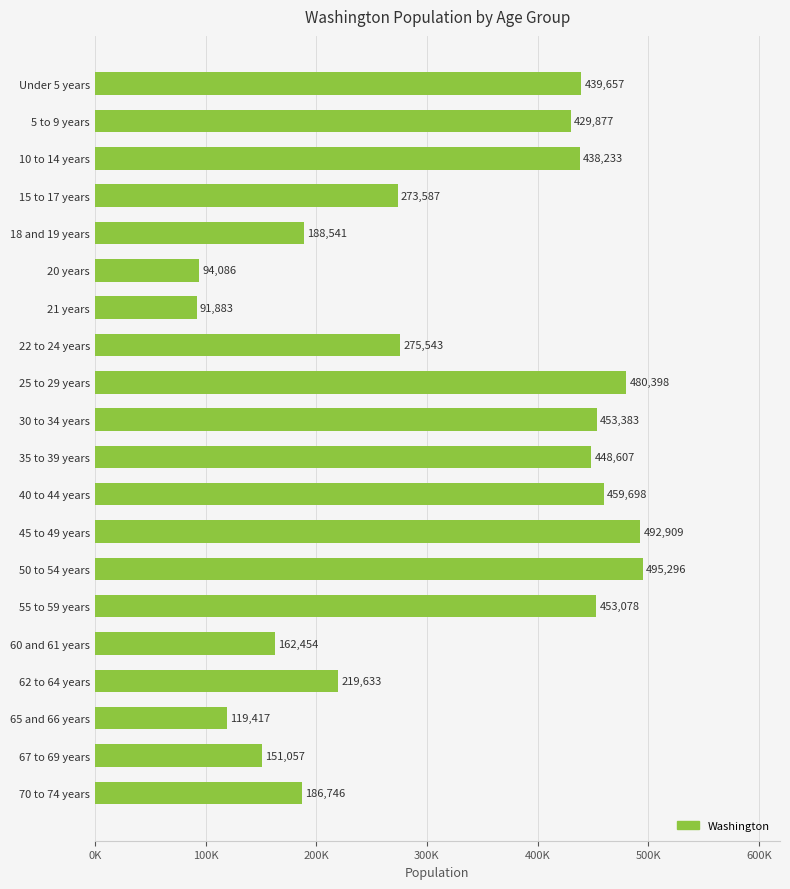

What is the difference between the second highest and minimum values?

401026